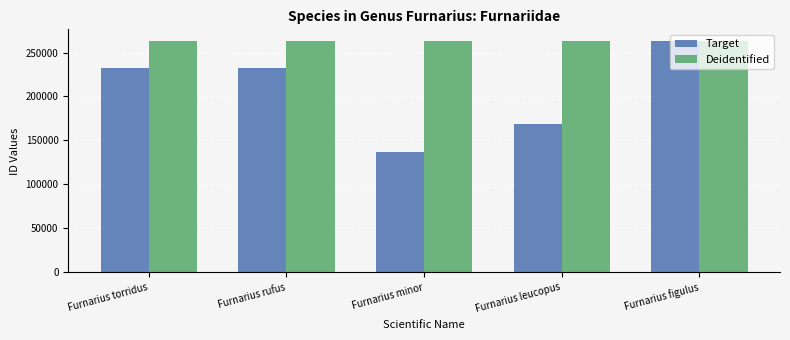

Read the Deidentified value at Furnarius minor.

263105